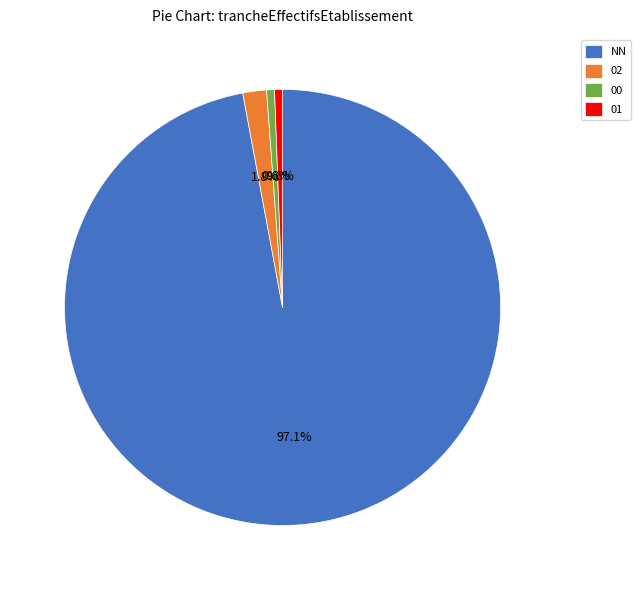

What is the largest slice in the pie chart?

NN